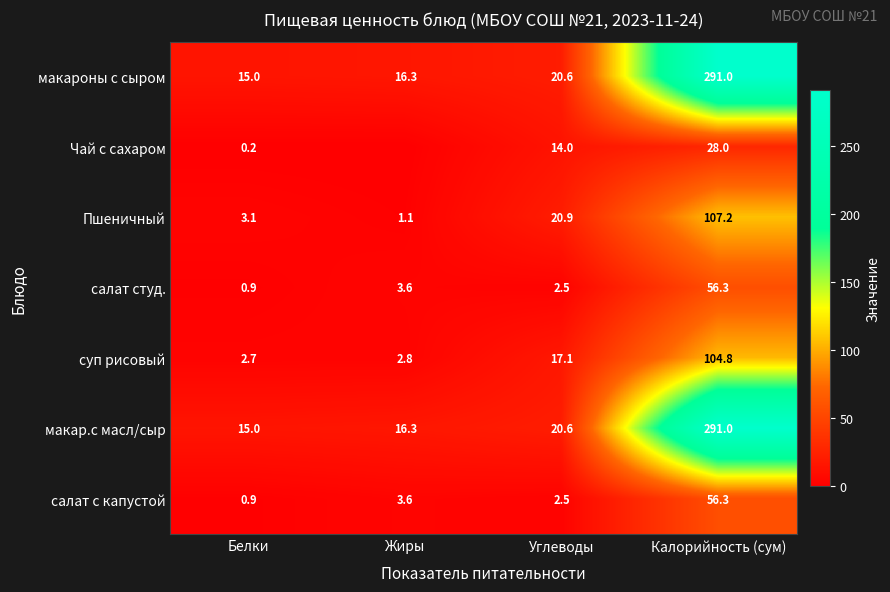

What is the sum of all суп рисовый values?

127.4